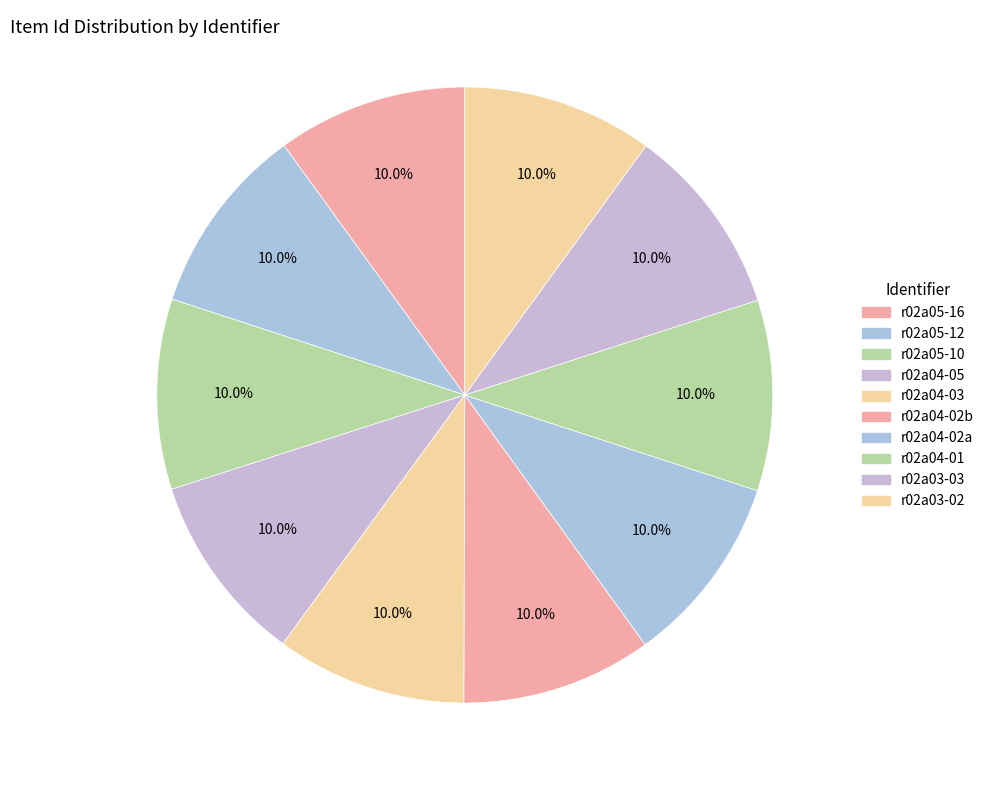

How many slices are in this pie chart?

10